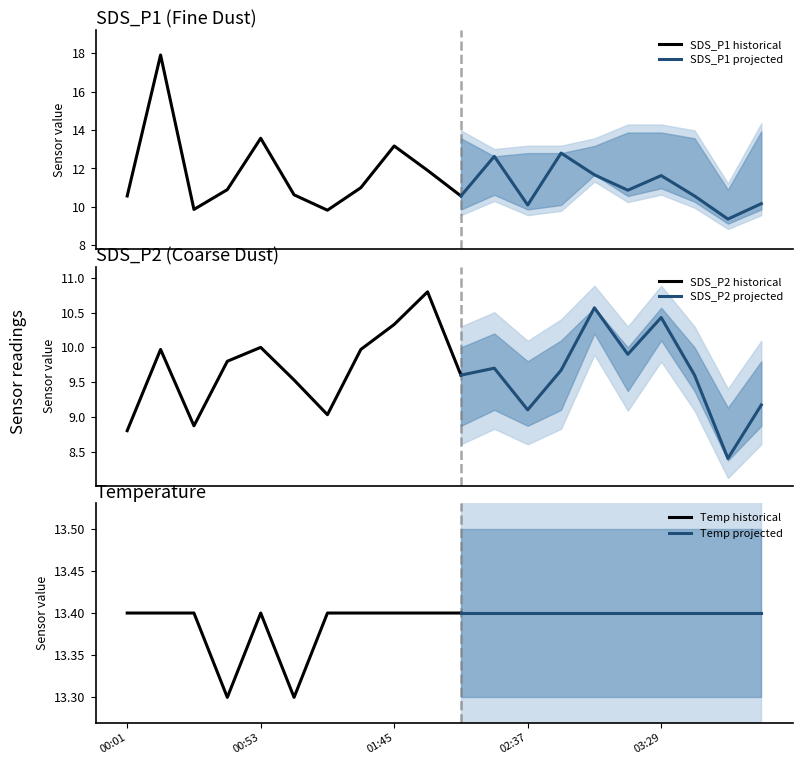

How many interior local valleys does the SDS_P2 series have?

6